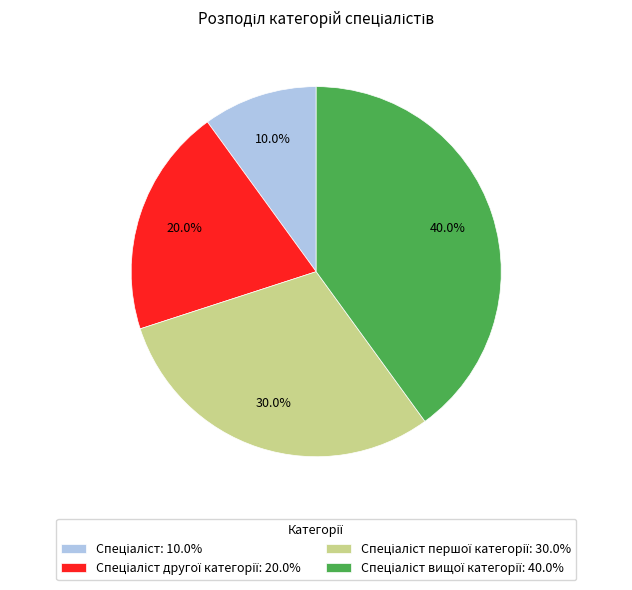

Is there a majority slice in this chart?

No